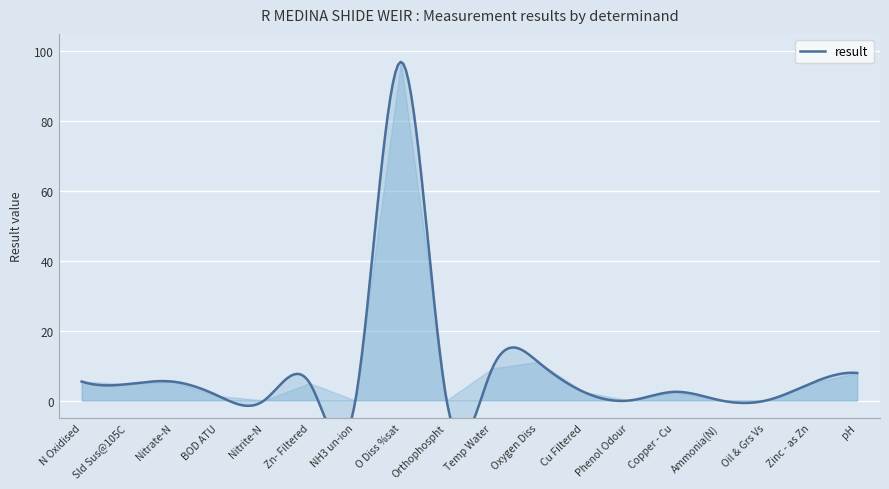

How many points are lower than both their immediate neighbors (excluding endpoints)?

6